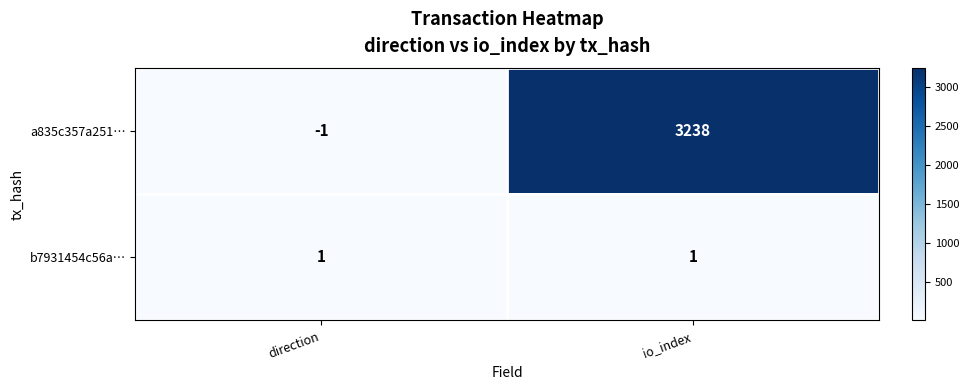

What is the difference between the maximum and minimum values in the a835c357a251… series?

3239